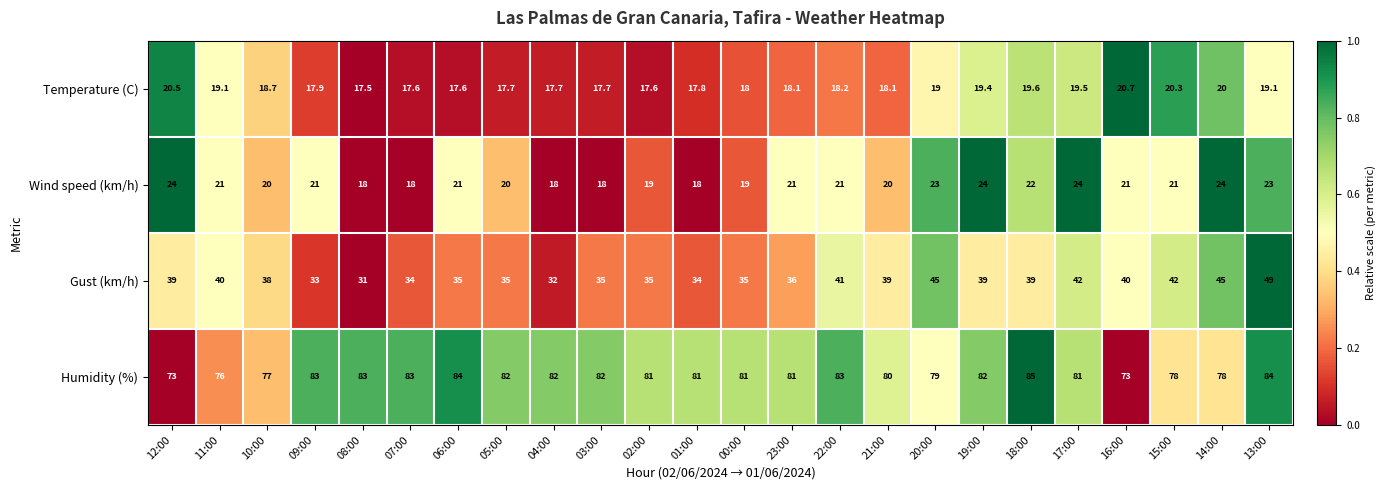

What is the sum of the Humidity (%) values at 00:00 and 03:00?

163.0